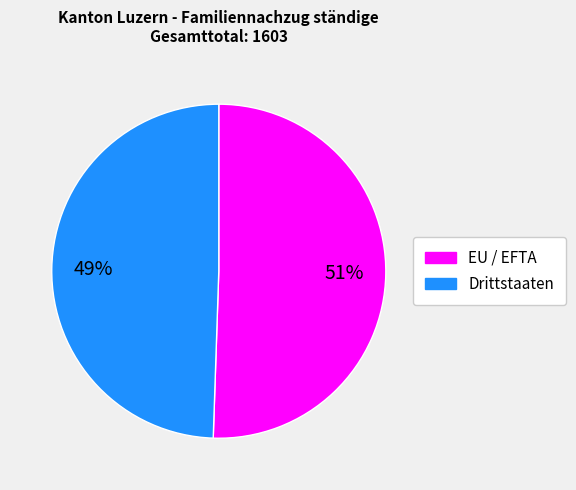

Combined, do Drittstaaten and EU / EFTA account for over 50%?

Yes